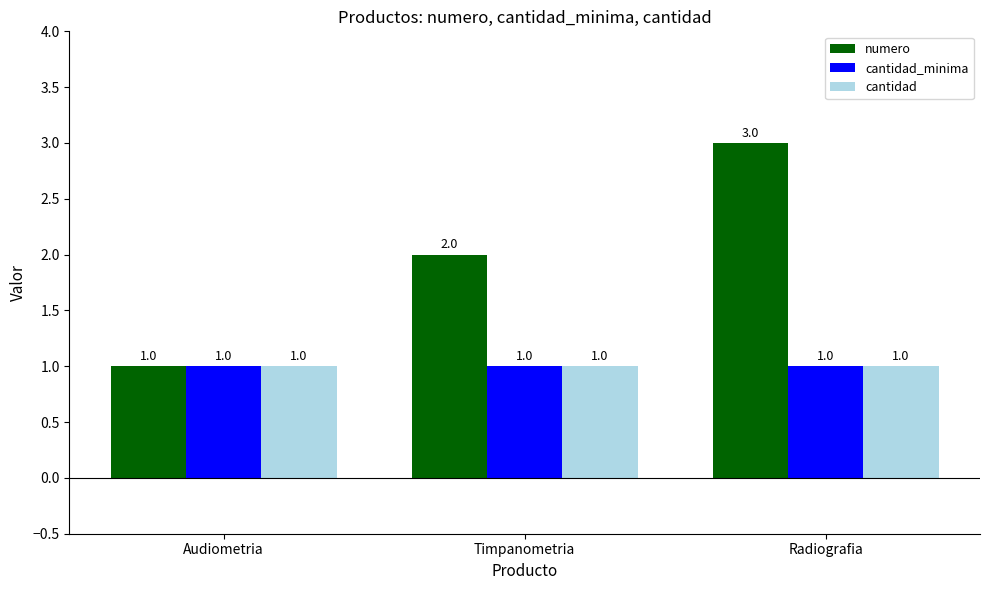

What is the maximum value for numero?

3